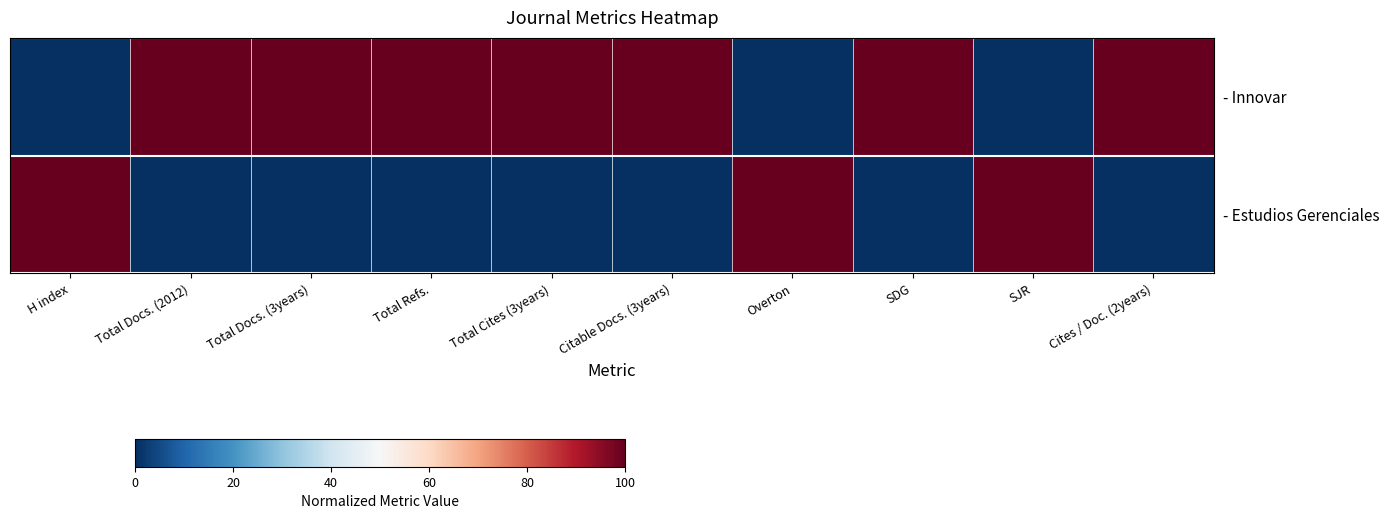

Which label corresponds to the smallest value in the chart?

H index